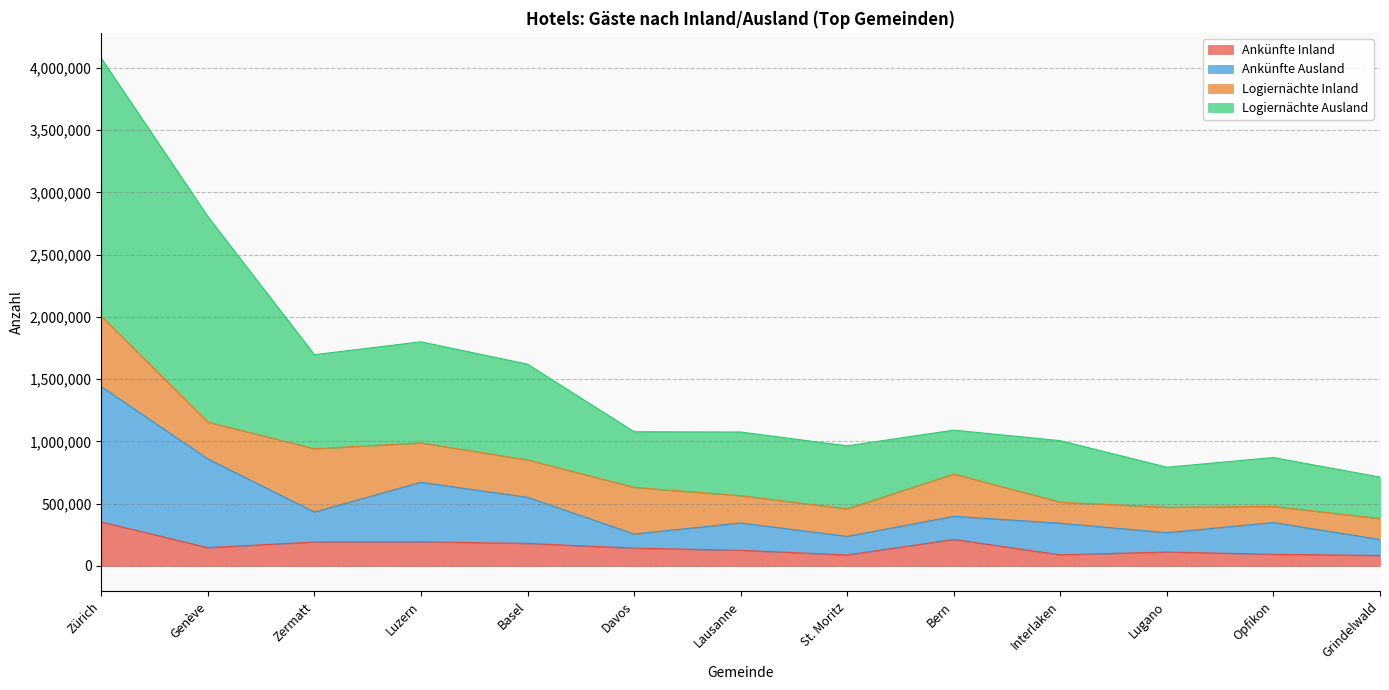

Between St. Moritz and Opfikon, which is larger?

Opfikon